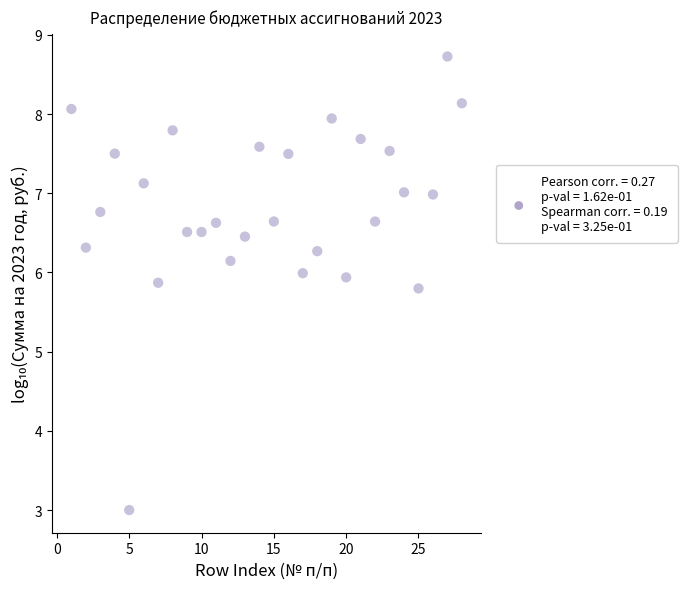

What is the range of X values (max minus min)?

27.0